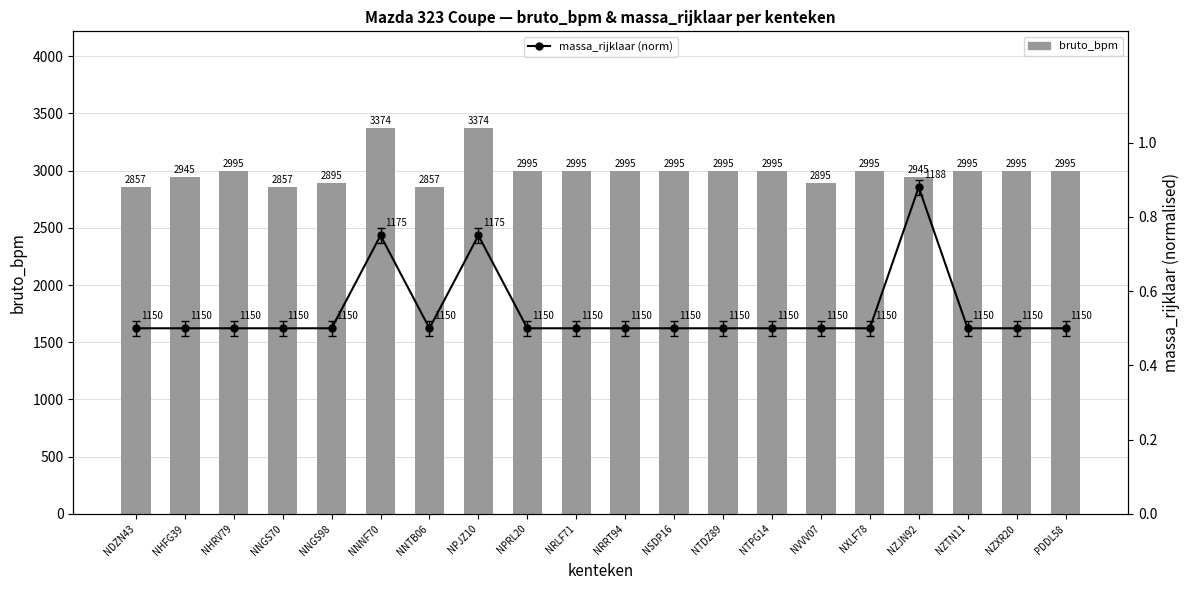

At which category is the sum across all series the highest?

NNNF70